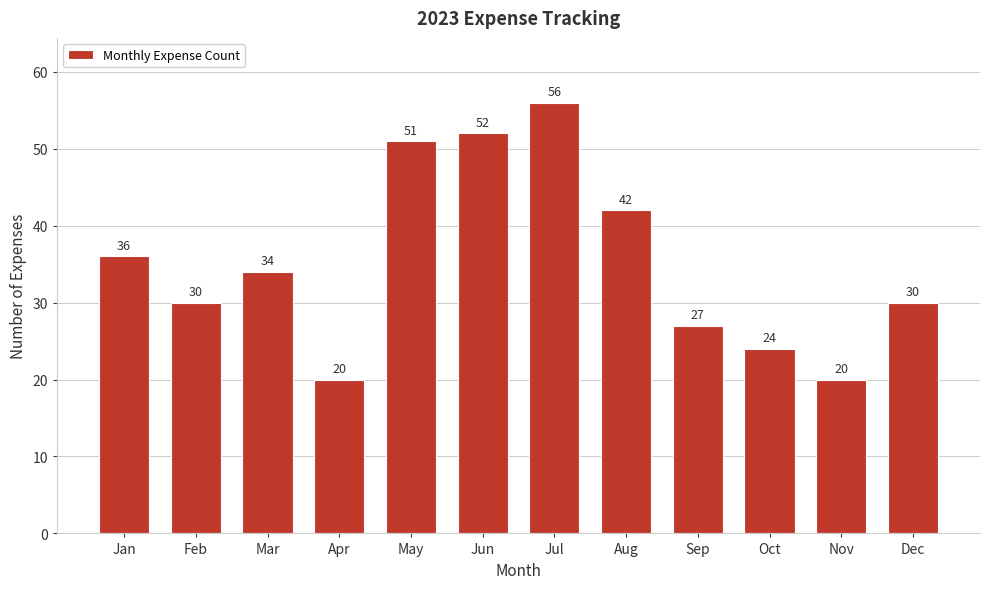

Reading left to right, transcribe all the data shown in this chart.

36	30	34	20	51	52	56	42	27	24	20	30